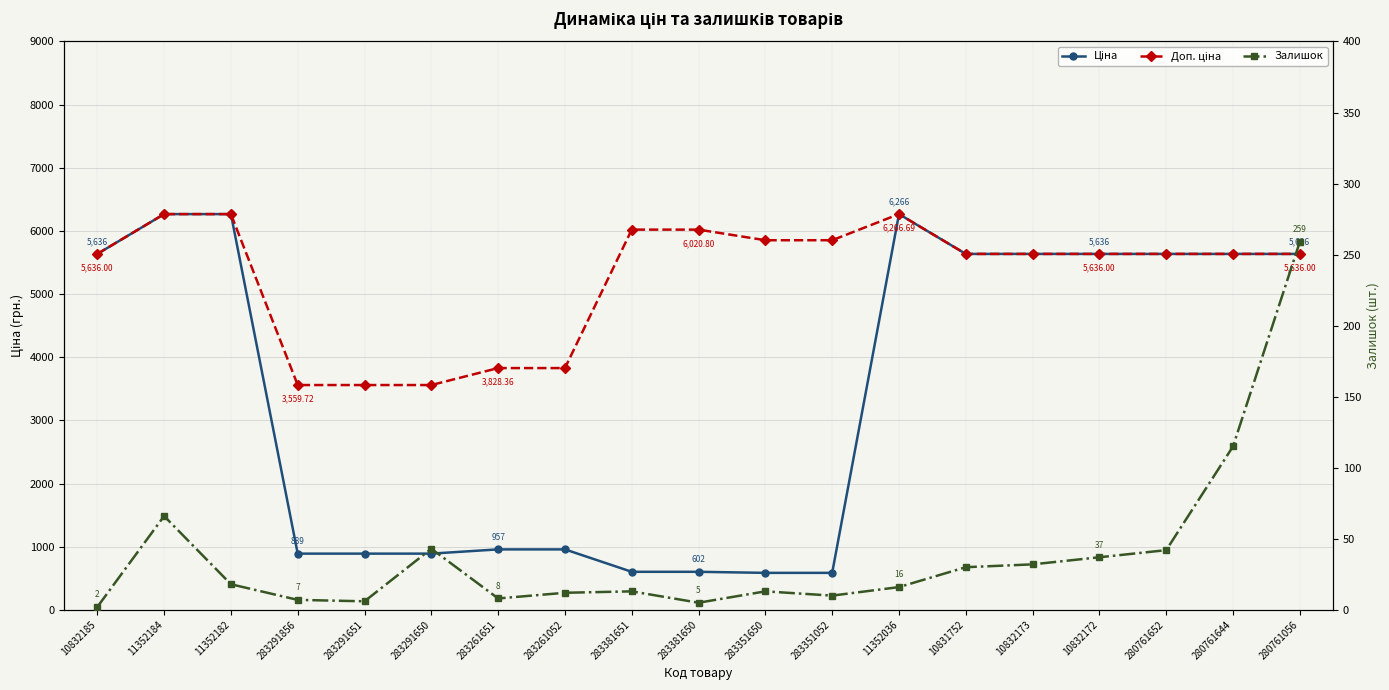

How many interior local peaks does the Доп. ціна series have?

1